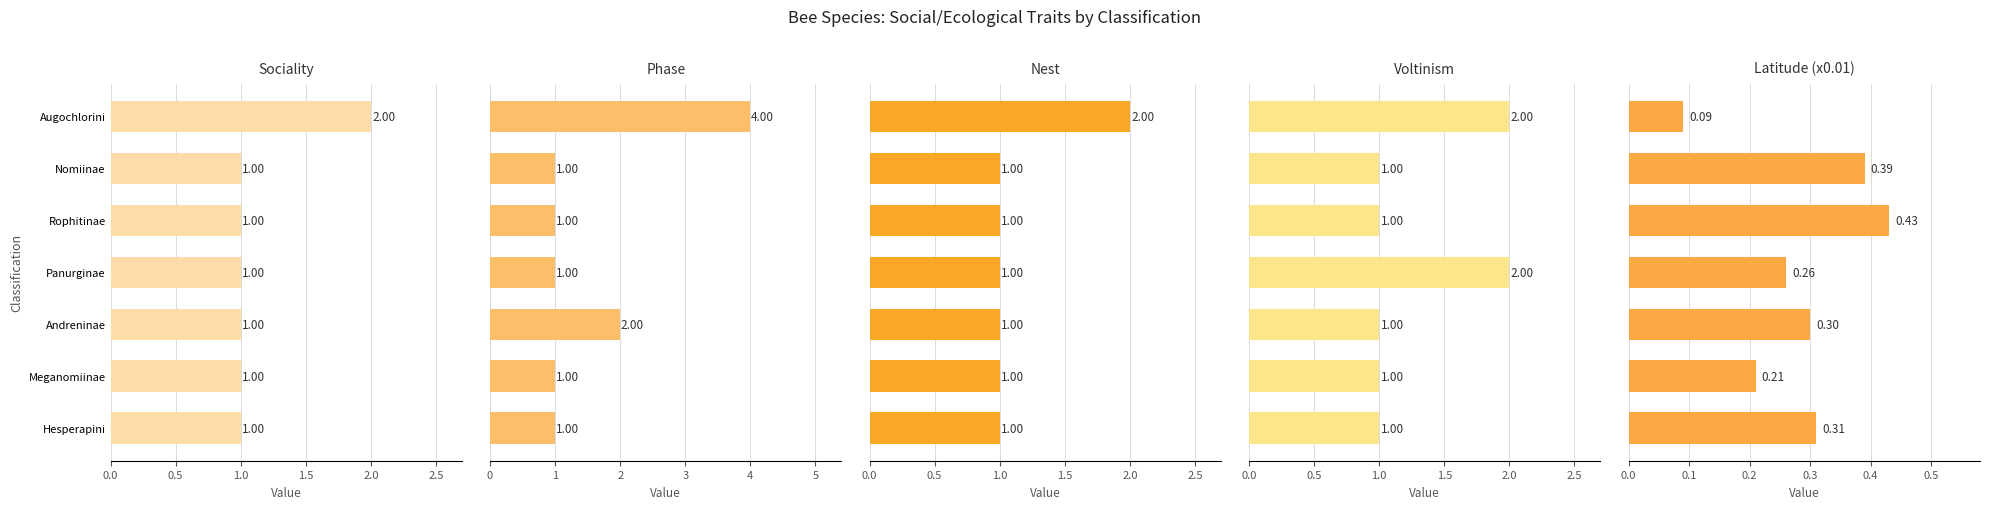

What is the value of the Sociality bar at the 3rd from the left?

1.0